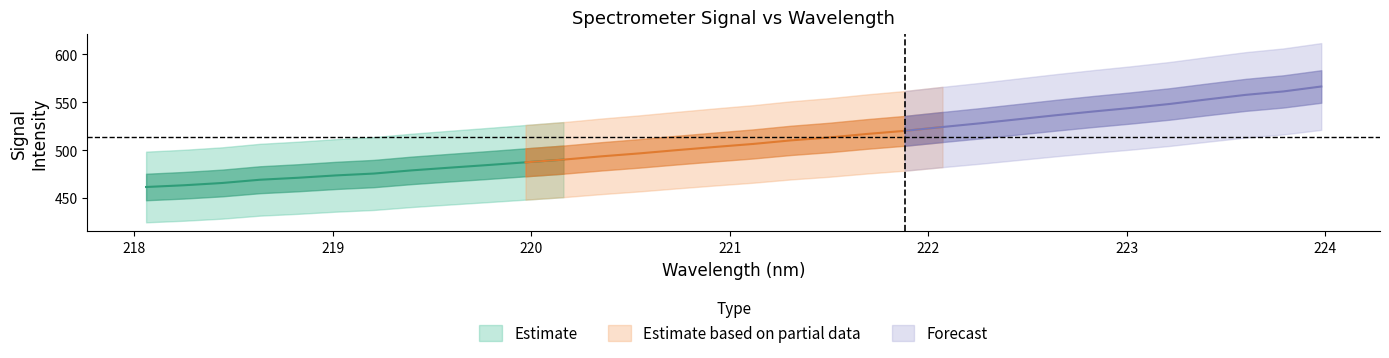

Reading left to right, transcribe all the data shown in this chart.

x: 218.1	218.3	218.4	218.6	218.8	219.0	219.2	219.4	219.6	219.8	220.0	220.2	220.4	220.5	220.7	220.9	221.1	221.3	221.5	221.7	221.9	222.1	222.3	222.5	222.6	222.8	223.0	223.2	223.4	223.6	223.8	224.0
y: 461.5	463.3	465.7	469.1	471.2	473.6	475.6	478.9	481.7	484.5	487.3	490.1	493.6	496.6	500.1	503.4	506.5	510.2	513.2	516.9	520.2	524.2	528.1	532.3	536.5	540.5	544.2	548.3	553.1	557.8	561.4	566.5